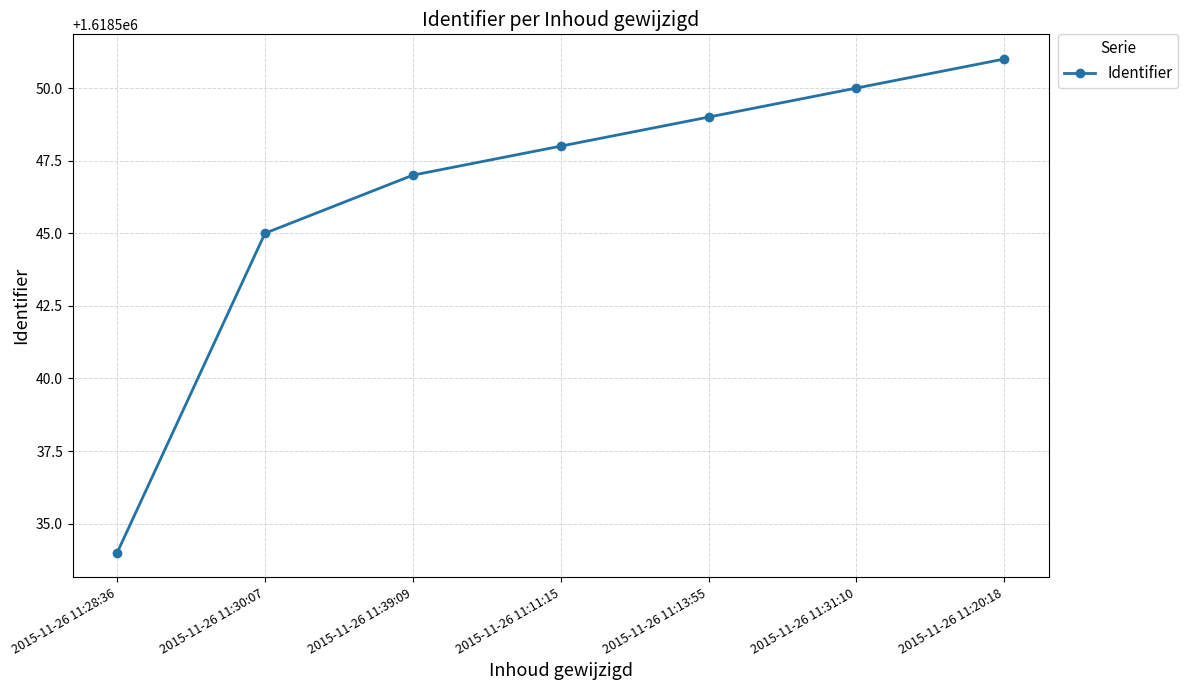

What value does the data have at 2015-11-26 11:20:18, to the nearest 5?

1618550